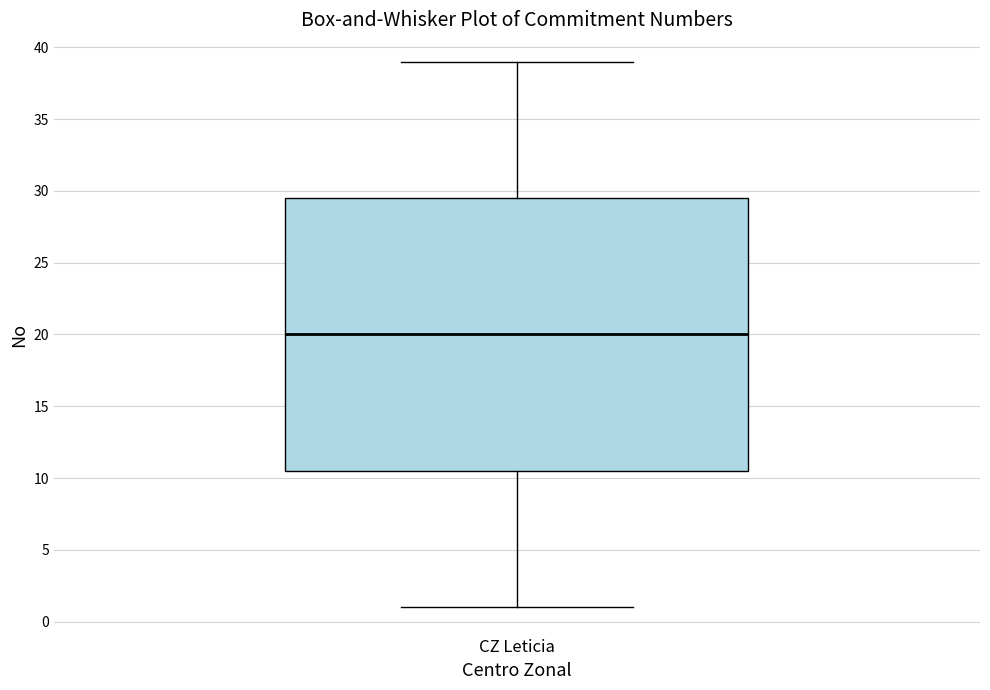

Read this box plot against the y-axis: the position of the median line, the range covered by the box, and the ends of both whiskers. The values are not printed on the chart, so give them approximately, as read against the axis.

median 20.0, box 10.5 to 29.5, whiskers 1.0 to 39.0